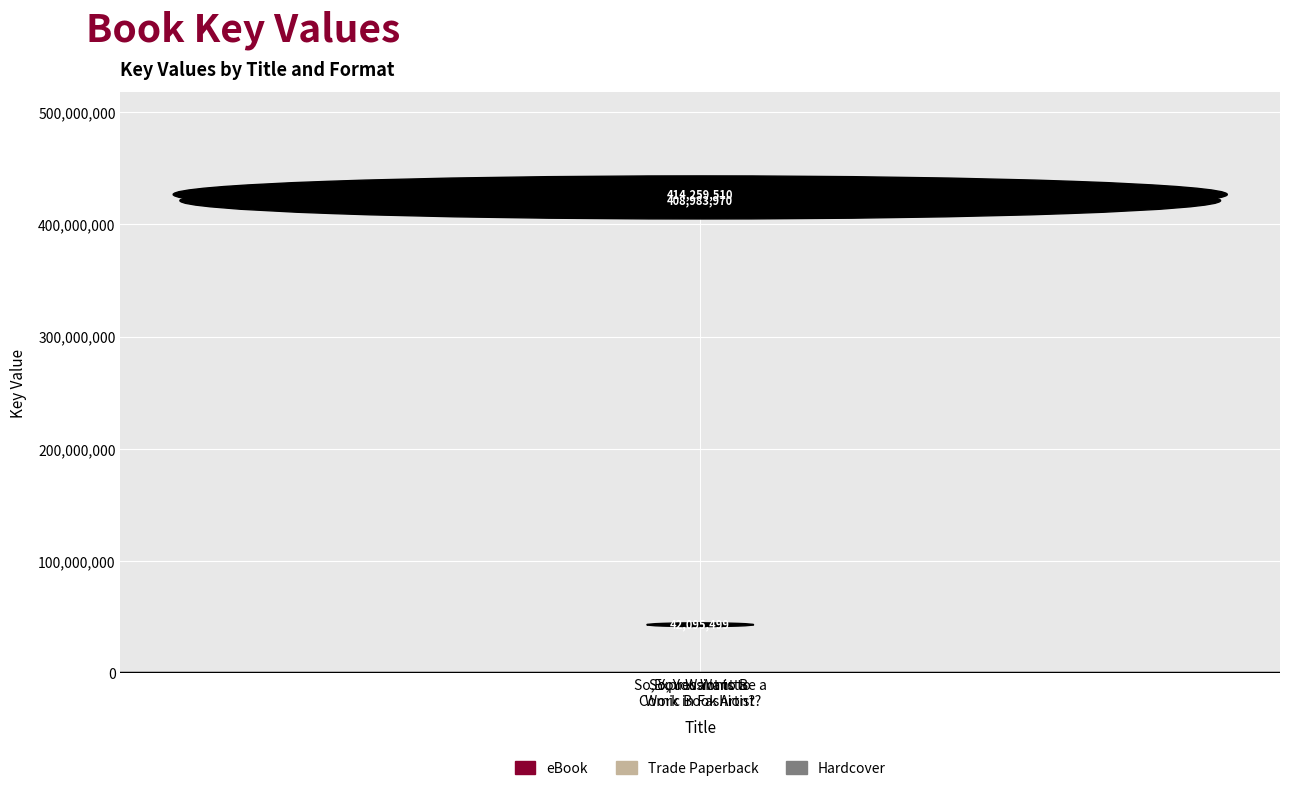

Reading right to left, extract all data points from this chart.

eBook: 42095499	408983970	414259510
Trade Paperback: 42095499	408983970	414259510
Hardcover: 42095499	408983970	414259510